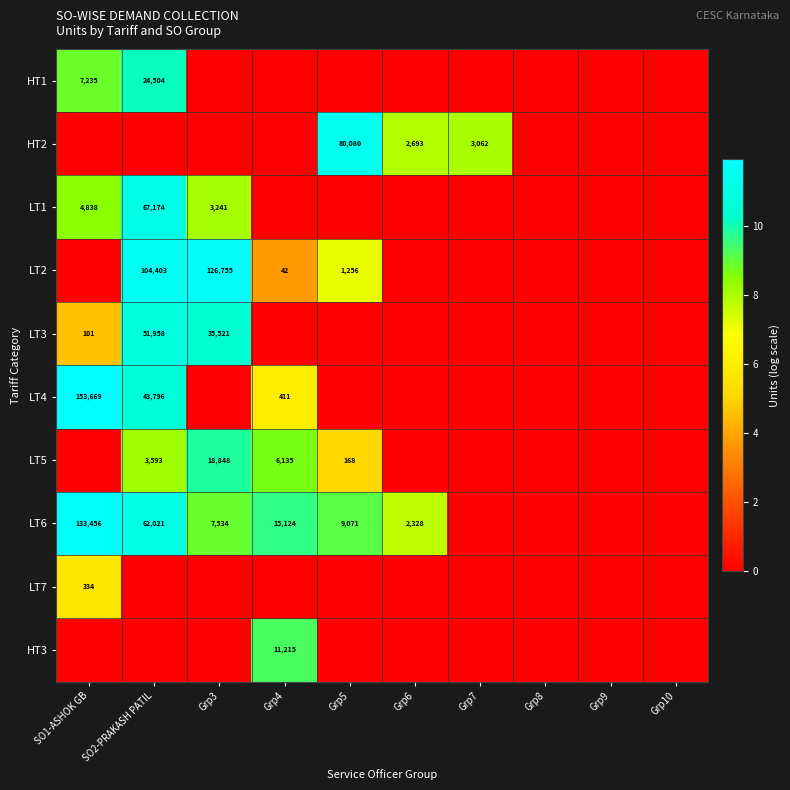

Between Grp3 and Grp4, which is larger?

Grp3